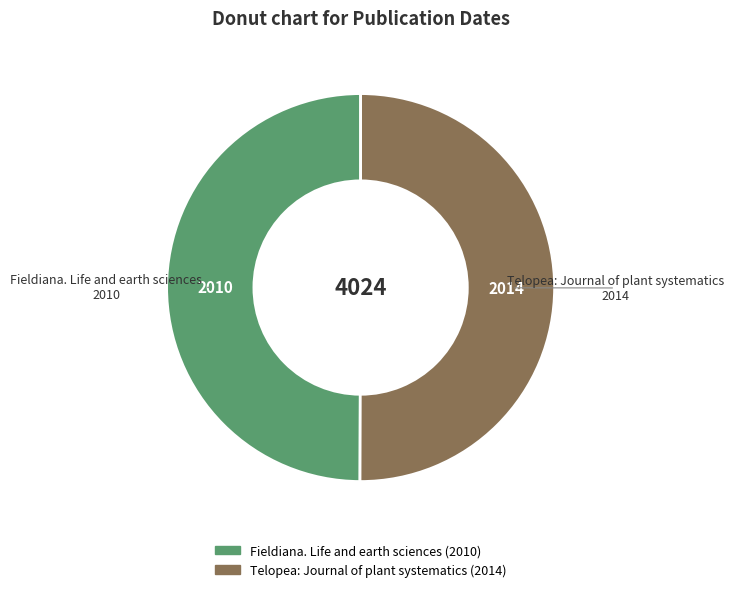

Do Fieldiana. Life and earth sciences and Telopea: Journal of plant systematics together represent more than half of the pie?

Yes